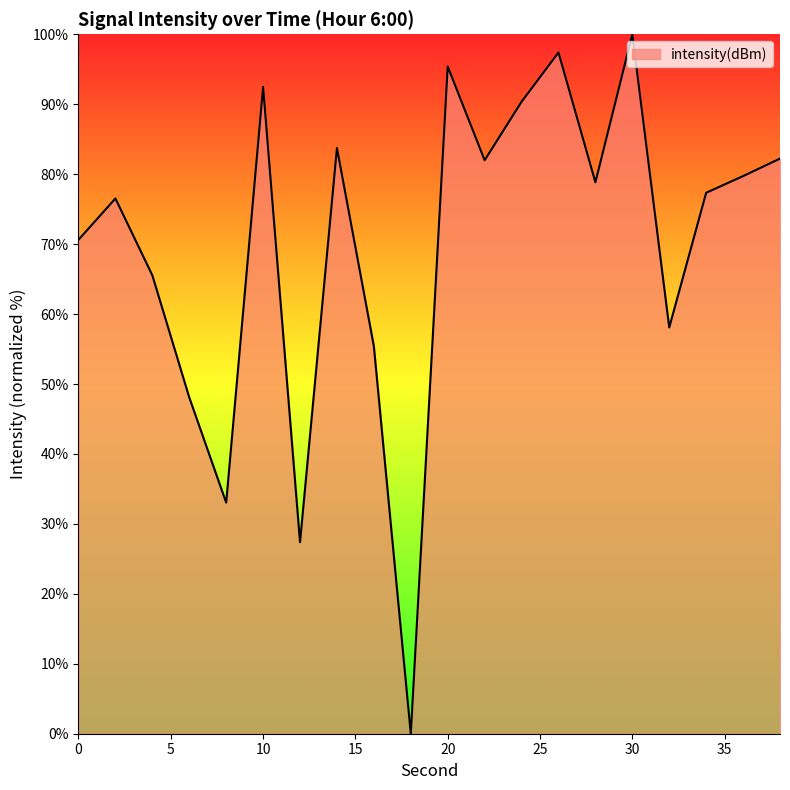

Does the chart display data point markers on the line(s)?

No